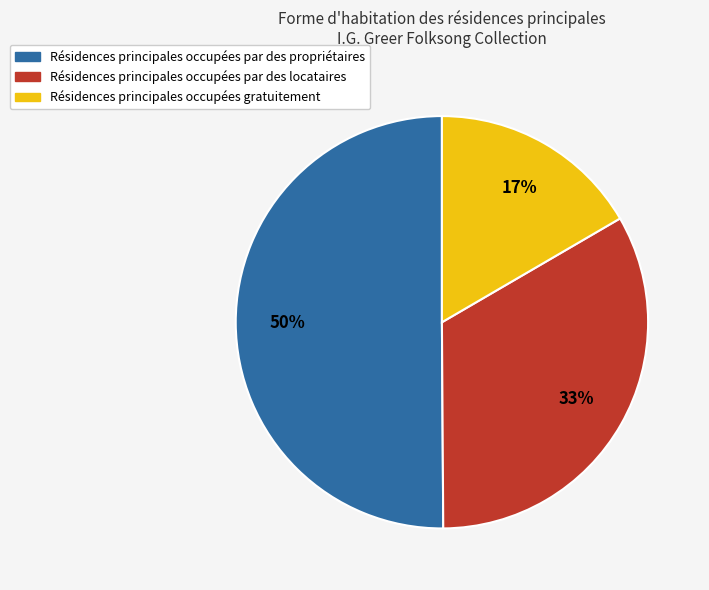

To the nearest percent, what is the average slice percentage?

33%